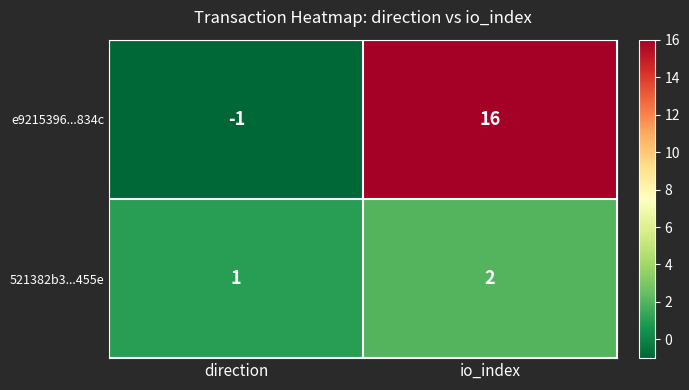

At which category does the chart reach its peak across all series?

io_index